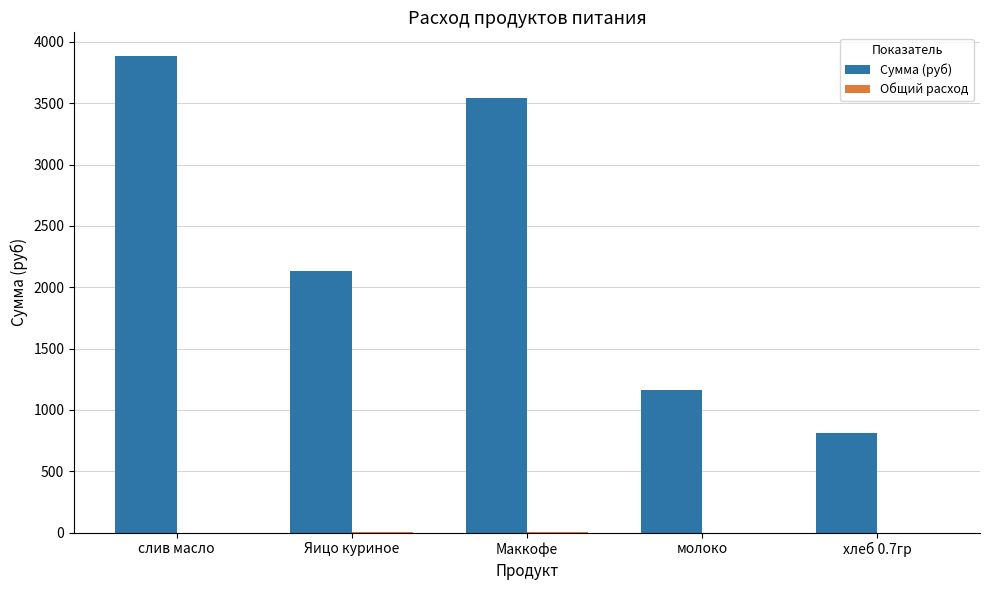

Which series has the largest total across all categories?

Сумма (руб)